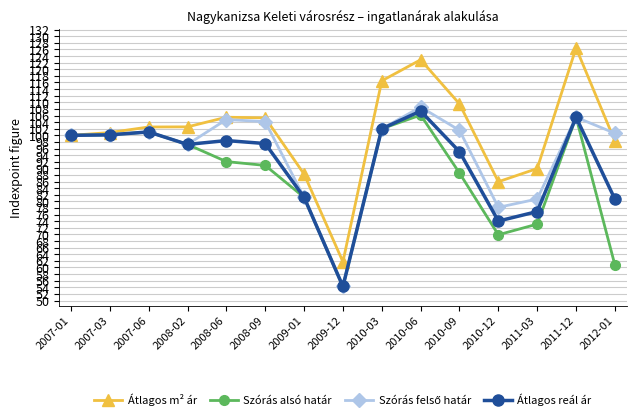

Which category has the lowest value across all series?

2009-12